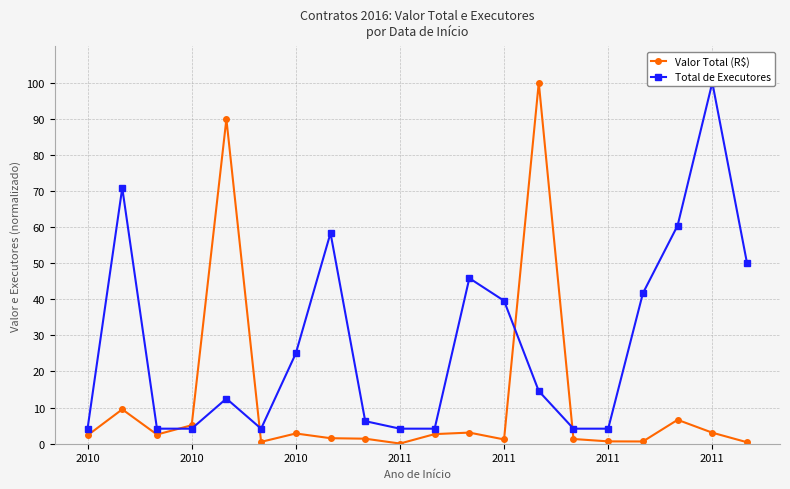

What is the value of the Valor Total (R$) point at the 11th from the left?

2.7